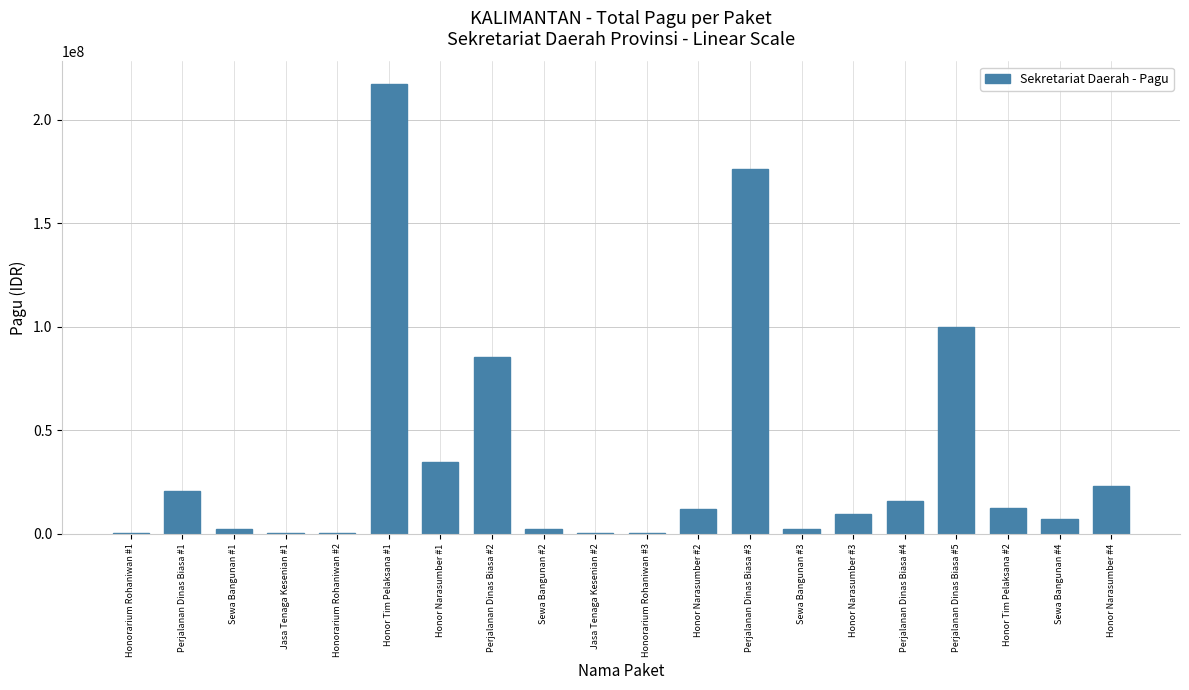

What is the sum of all values?

723083000